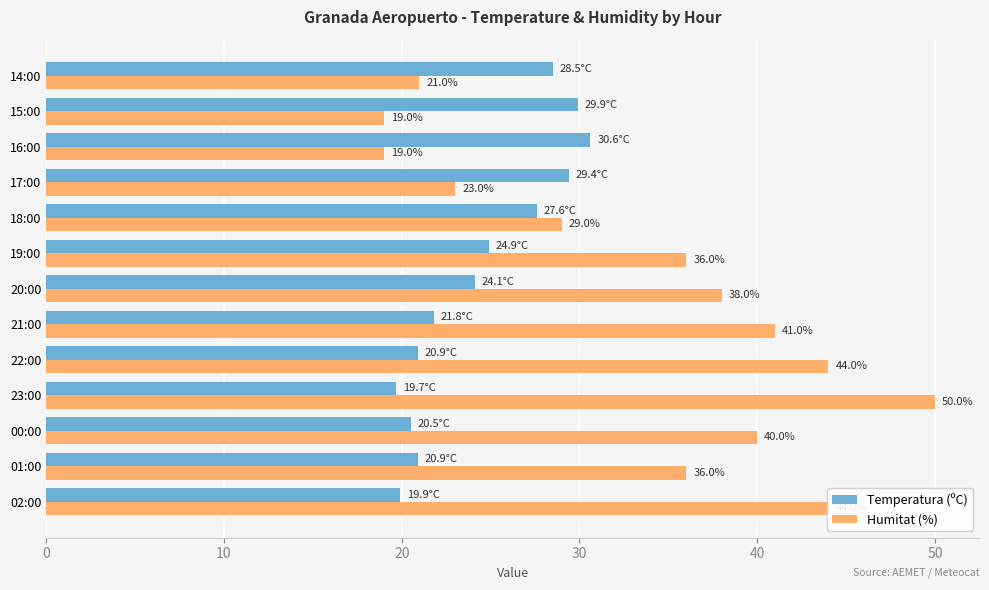

Which series has the largest total across all categories?

Humitat (%)